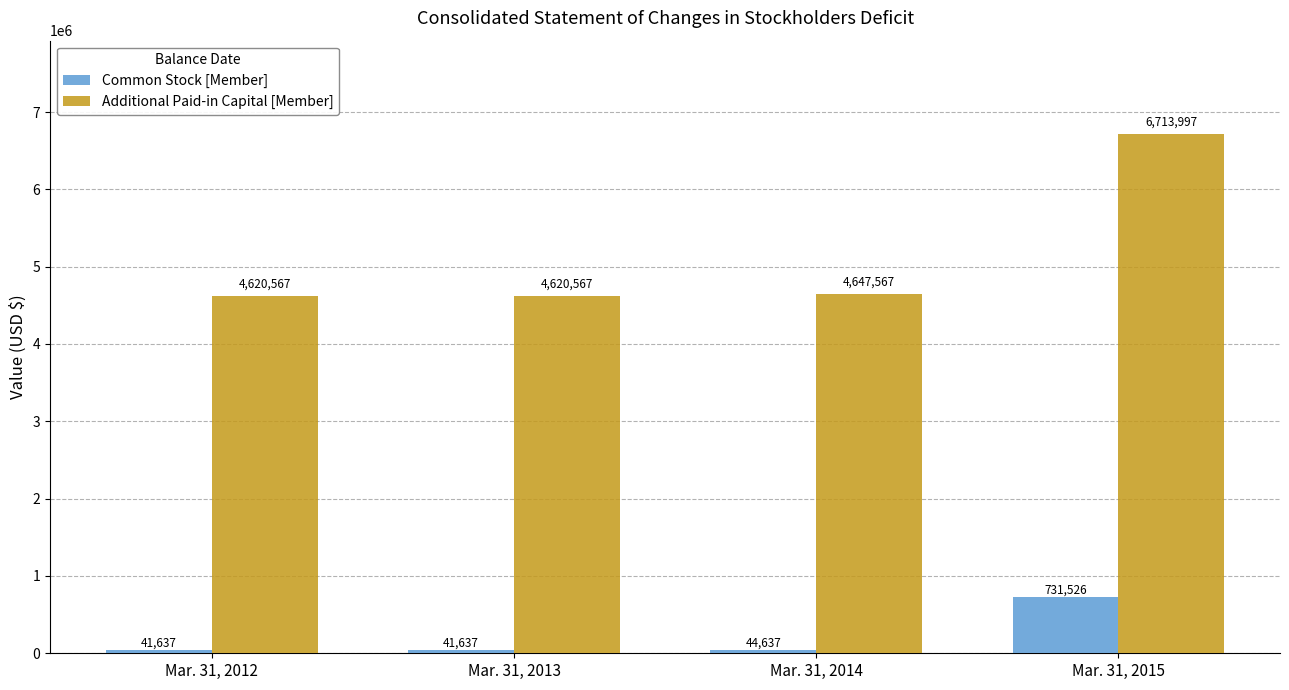

What is the sum of the Additional Paid-in Capital [Member] values at Mar. 31, 2014 and Mar. 31, 2015?

11361564